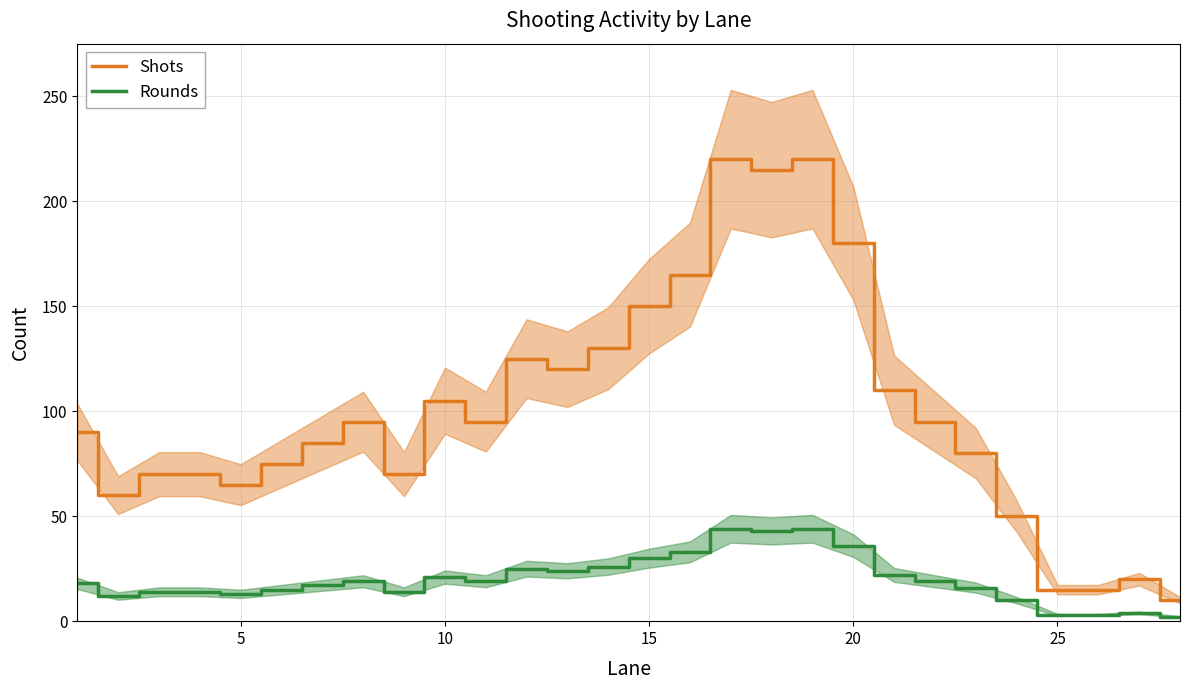

True or false: Rounds and Shots intersect in this chart.

False